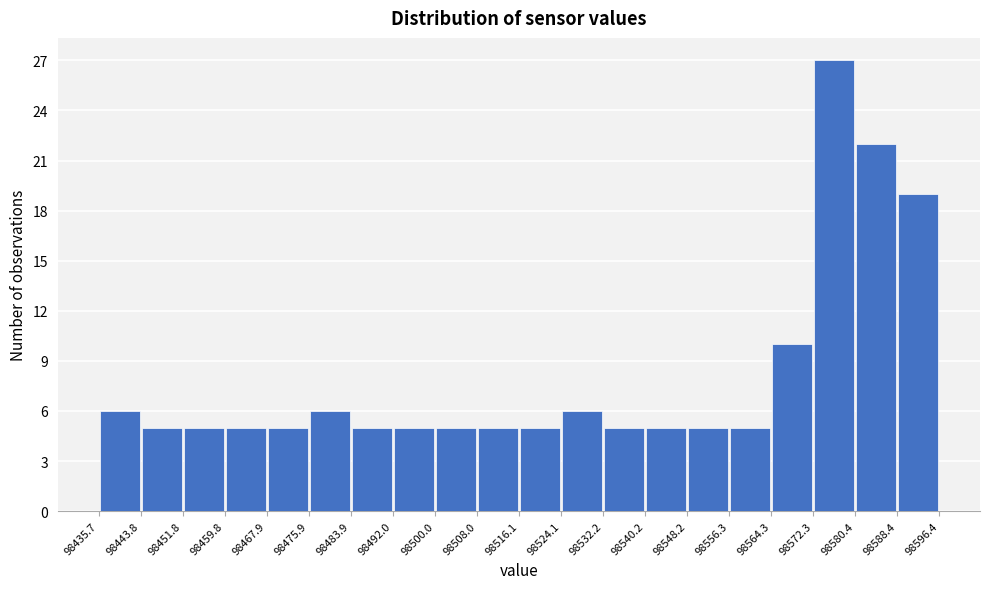

Reading left to right, transcribe this chart: for each bar, give the range it covers on the x-axis and its height. The values are not printed on the chart, so give them approximately, as read against the axis.

98435.7 to 98443.8: 6
98443.8 to 98451.8: 5
98451.8 to 98459.8: 5
98459.8 to 98467.9: 5
98467.9 to 98475.9: 5
98475.9 to 98483.9: 6
98483.9 to 98492.0: 5
98492.0 to 98500.0: 5
98500.0 to 98508.0: 5
98508.0 to 98516.1: 5
98516.1 to 98524.1: 5
98524.1 to 98532.2: 6
98532.2 to 98540.2: 5
98540.2 to 98548.2: 5
98548.2 to 98556.3: 5
98556.3 to 98564.3: 5
98564.3 to 98572.3: 10
98572.3 to 98580.4: 27
98580.4 to 98588.4: 22
98588.4 to 98596.4: 19